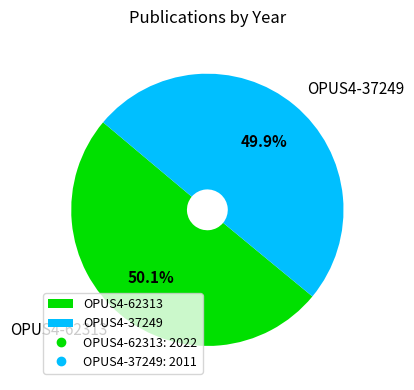

What portion of the pie excludes OPUS4-62313?

49.9%